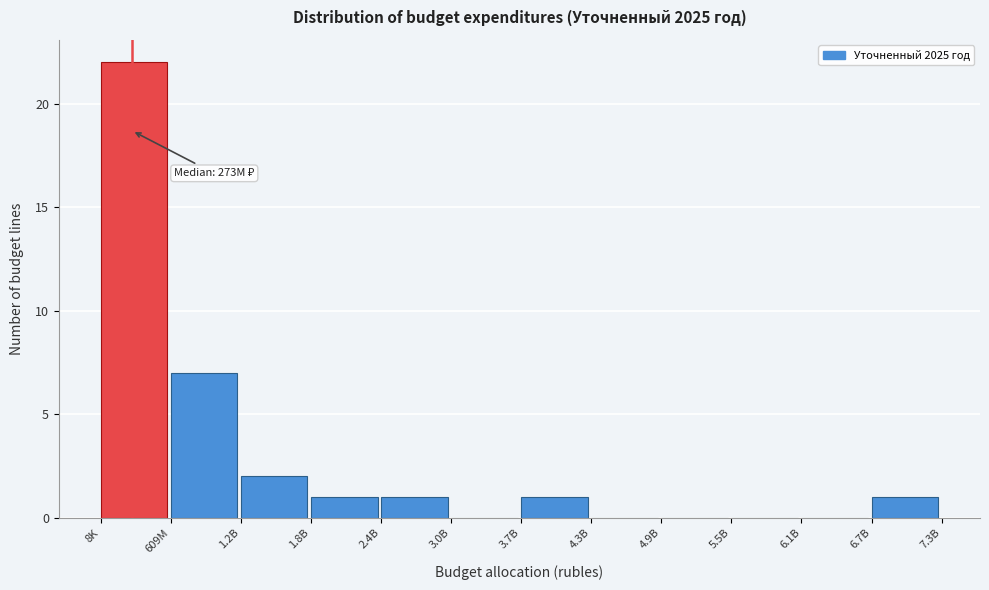

Reading left to right, extract all data points from this chart.

8K=22	609M=7	1.2B=2	1.8B=1	2.4B=1	3.0B=0	3.7B=1	4.3B=0	4.9B=0	5.5B=0	6.1B=0	6.7B=1